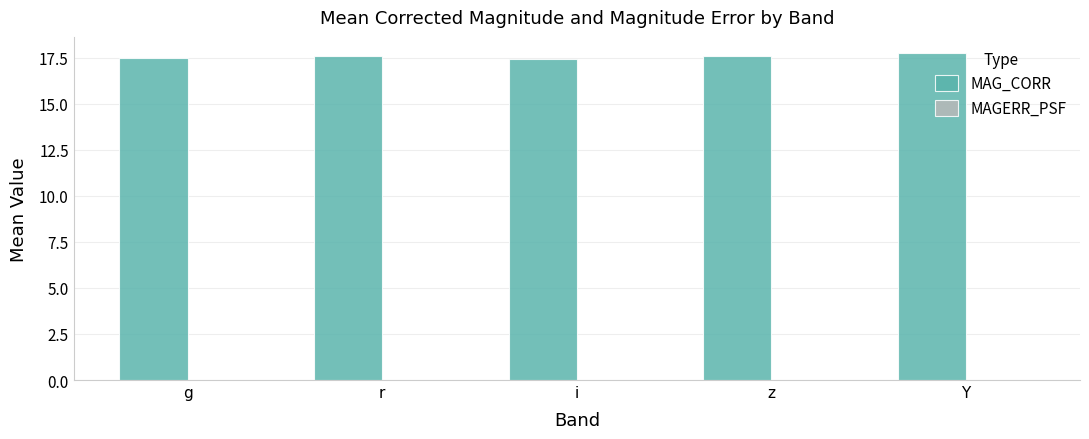

What is the total value across all series at z?

17.6